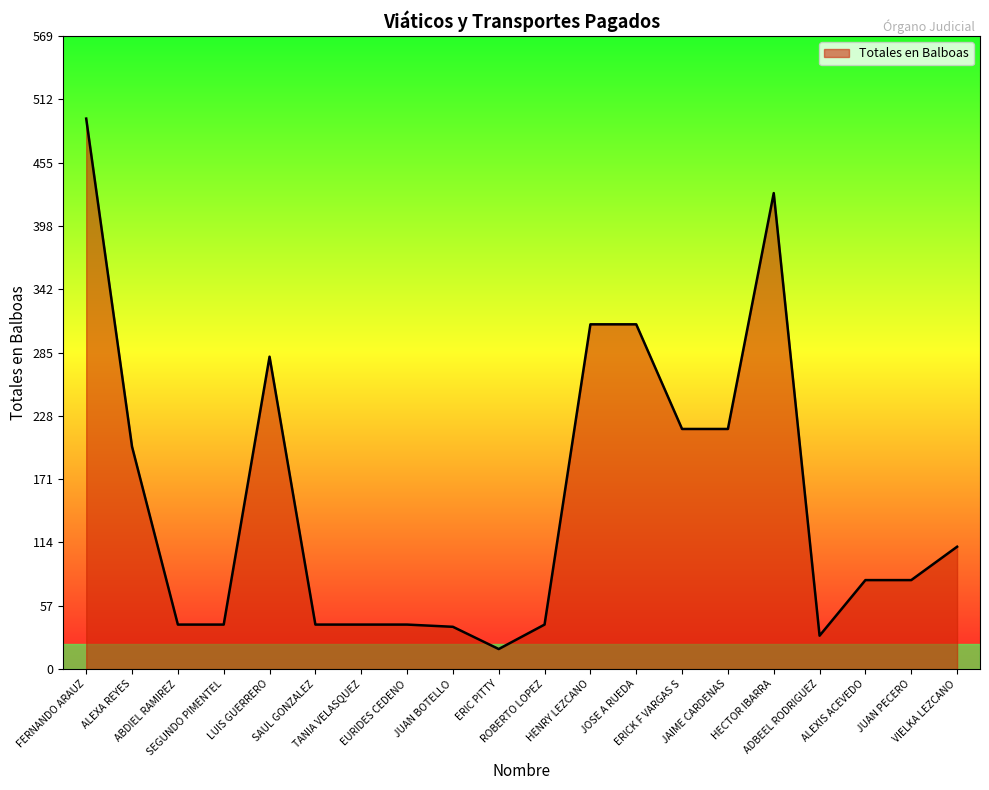

Does the chart display data point markers on the line(s)?

No